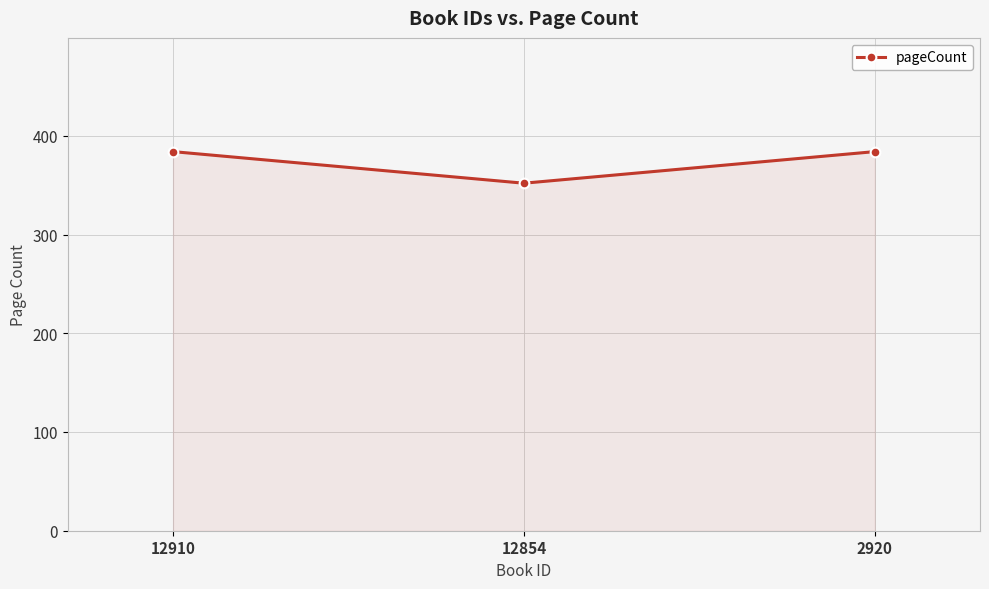

What is the ratio of the value at 12910 to the value at 2920?

1.0